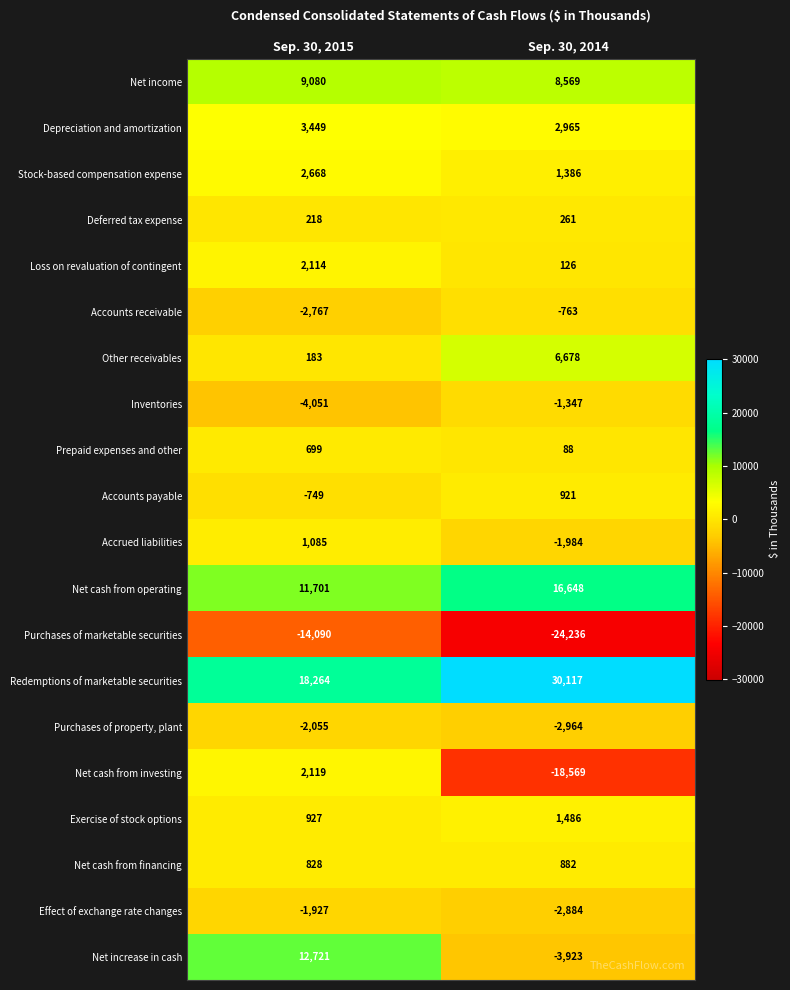

What is the difference between the maximum and minimum values in the Redemptions of marketable securities series?

11853